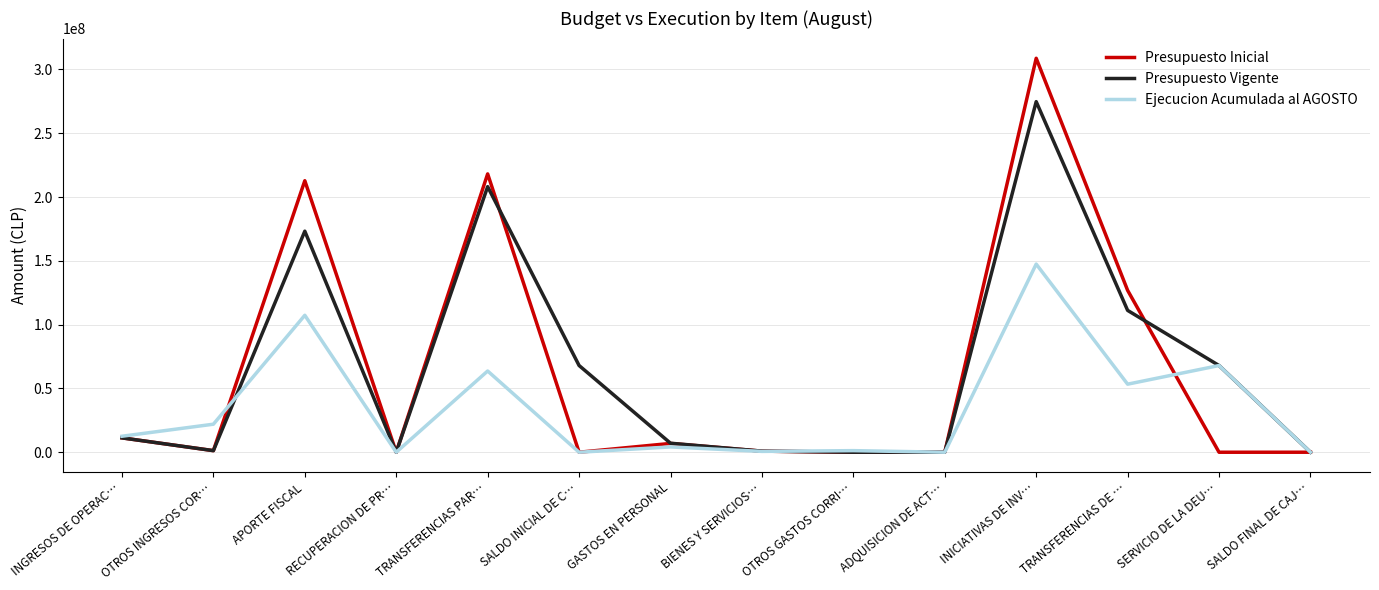

Read the Presupuesto Inicial value at INICIATIVAS DE INV….

308763537